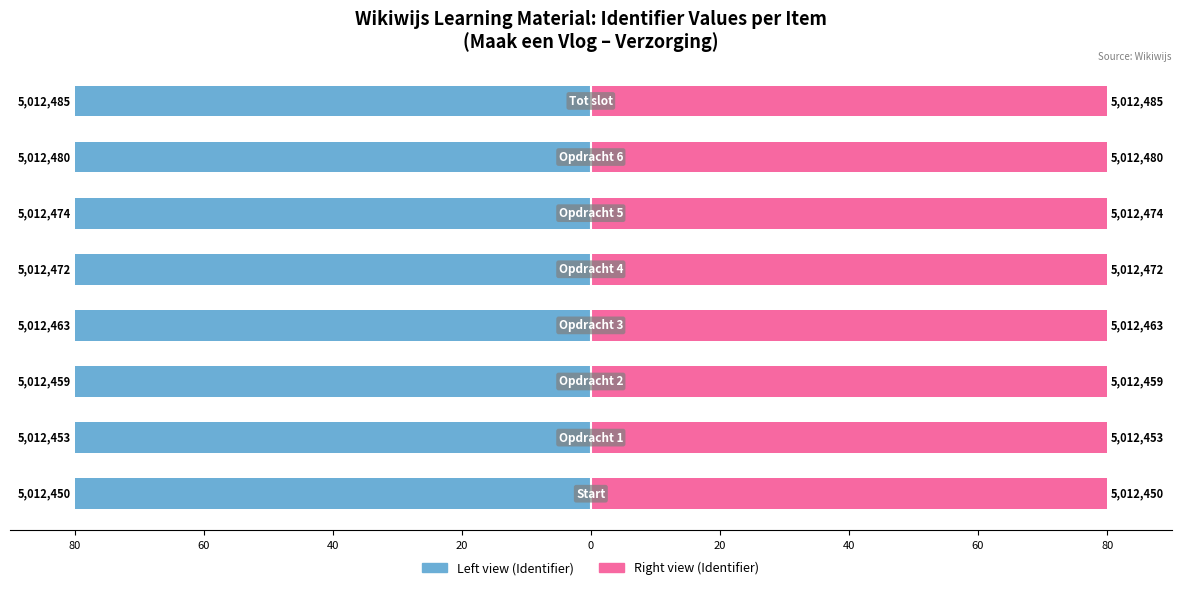

At how many categories does at least one series exceed 72?

8